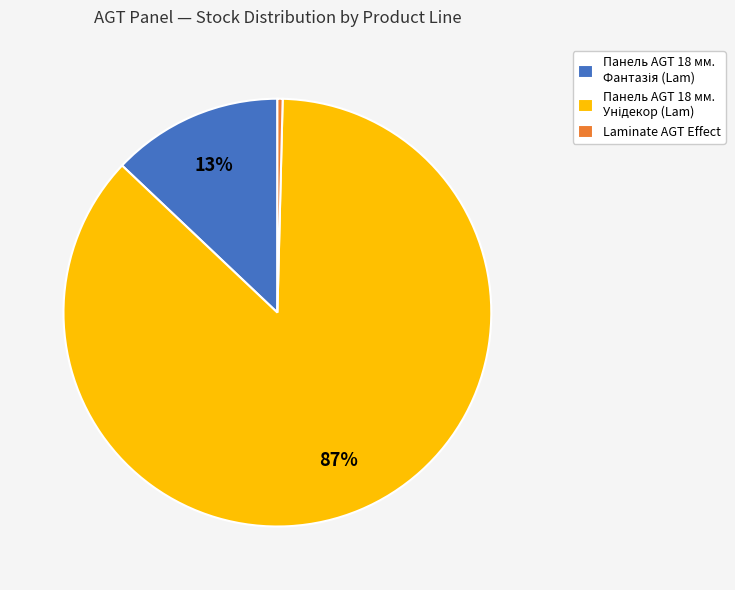

Which slice is the smallest?

Laminate AGT Effect